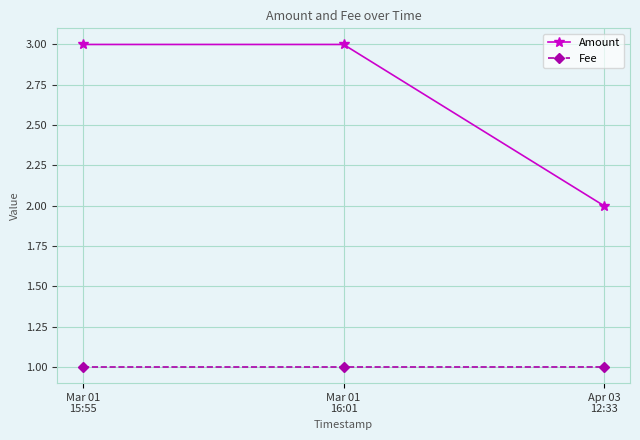

Rank the series by their average value, from highest to lowest.

Amount, Fee